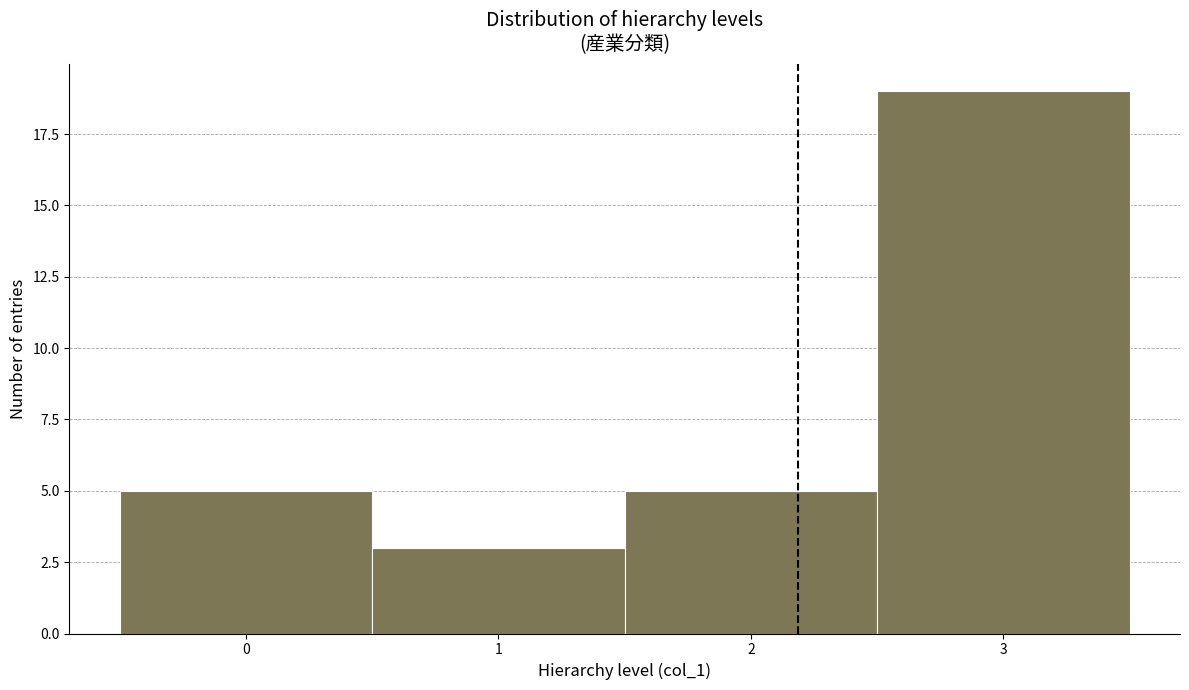

Reading left to right, list every bar in this chart as the range it spans on the x-axis followed by its height. The values are not printed on the chart, so give them approximately, as read against the axis.

-0.5 to 0.5: 5
0.5 to 1.5: 3
1.5 to 2.5: 5
2.5 to 3.5: 19